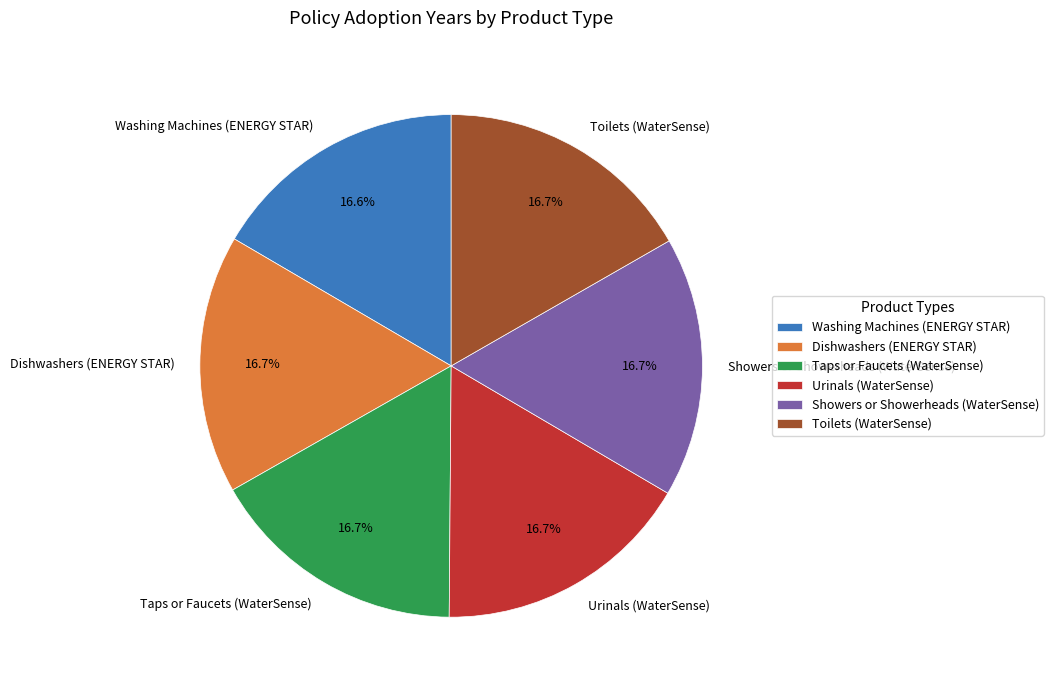

Combined, what portion of the pie is Urinals (WaterSense) and Showers or Showerheads (WaterSense)?

33.4%